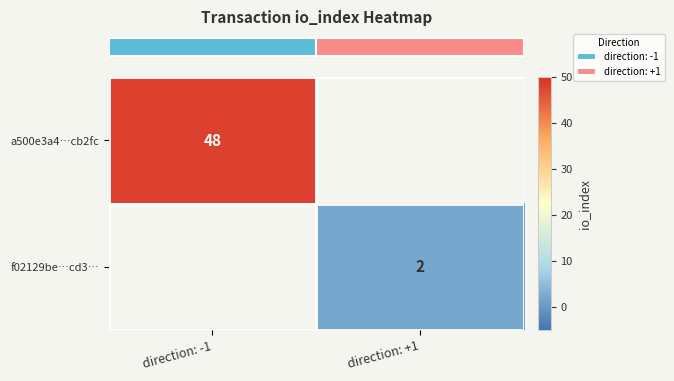

How many values in row_0 are above zero?

1